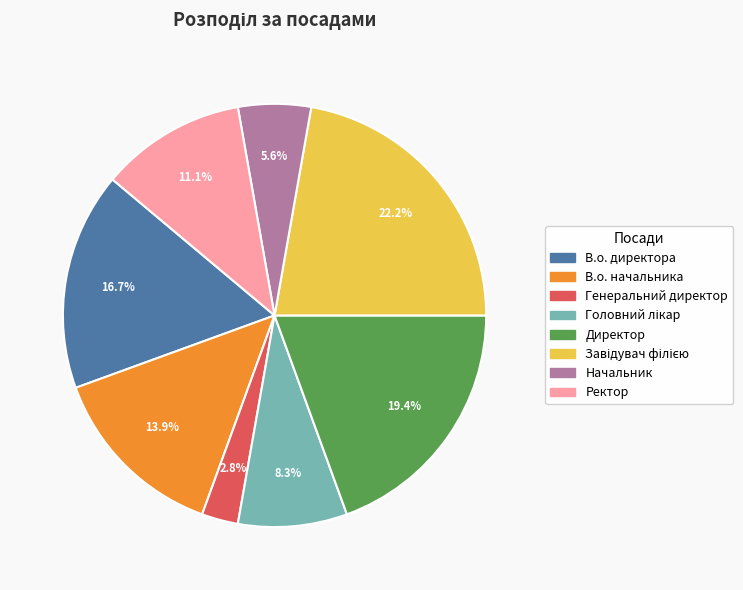

Does Директор account for over 50% of the chart?

No